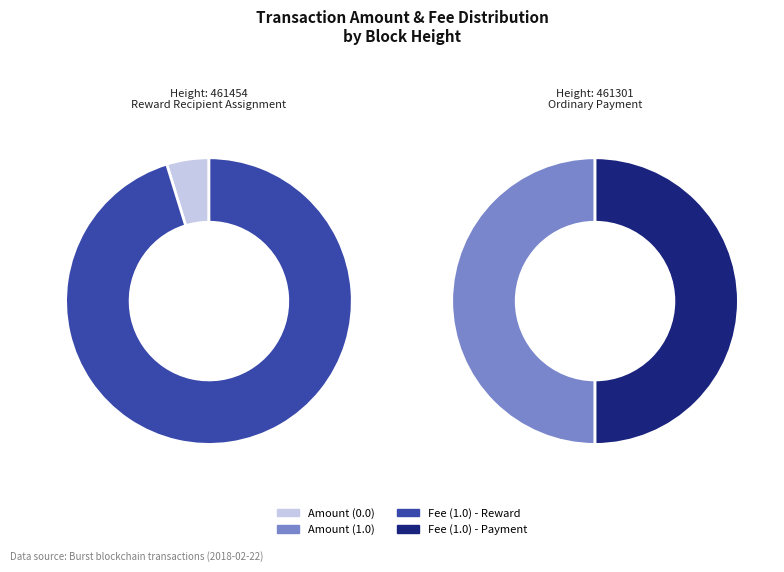

What is the difference between the highest and lowest values at 461454?

1